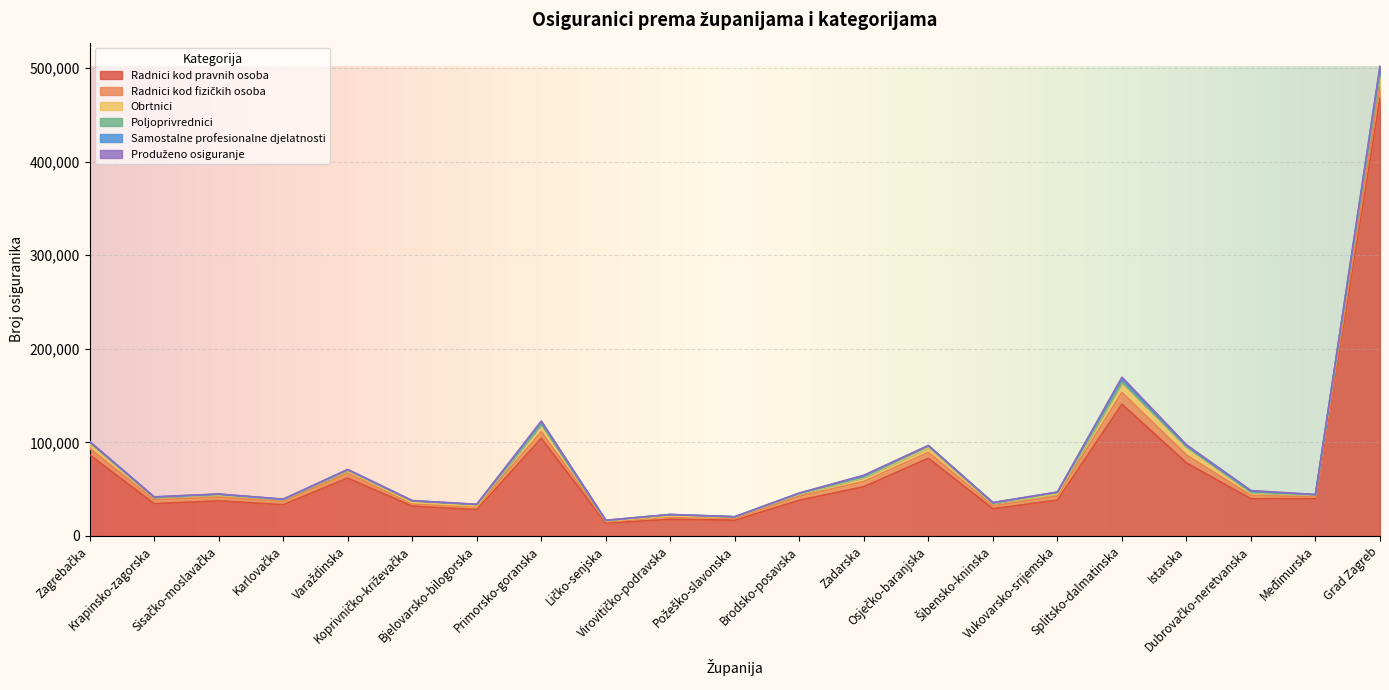

Is the value of Produženo osiguranje at Varaždinska greater than the value of Samostalne profesionalne djelatnosti at Vukovarsko-srijemska?

No